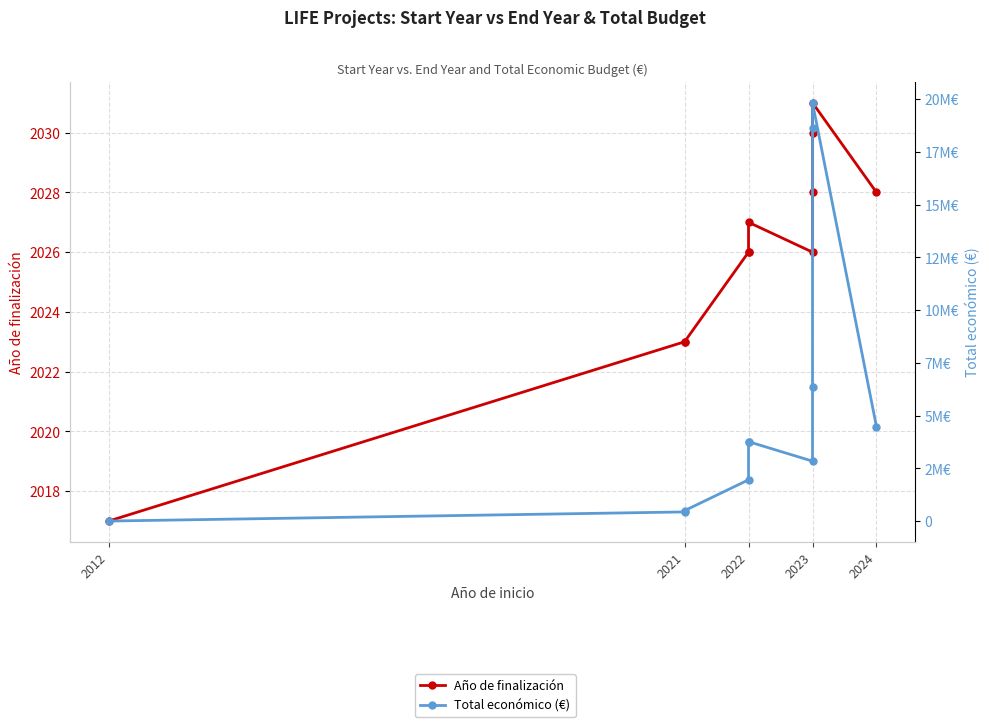

How many lines are shown in the chart?

2